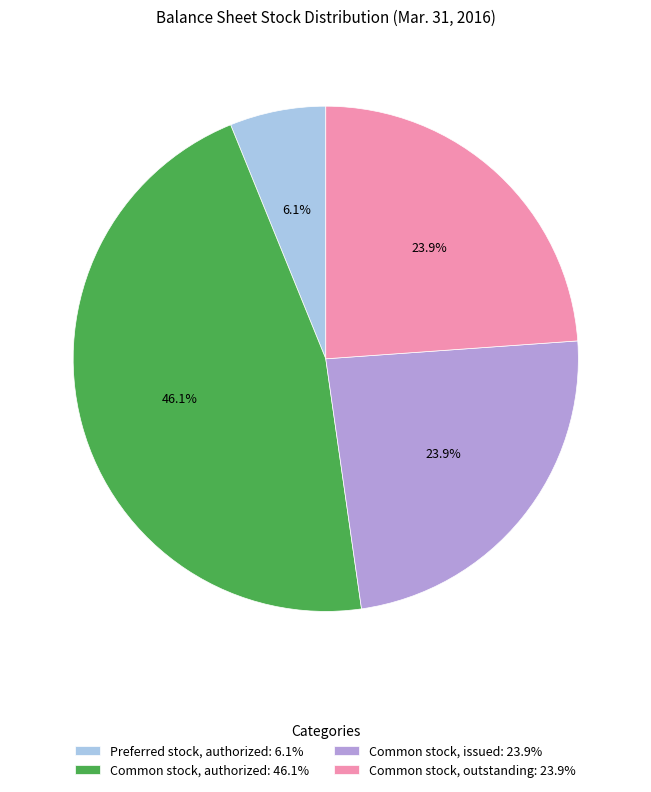

Approximately how many times larger is the value at Common stock, issued: 23.9% compared to Common stock, outstanding: 23.9%?

1.0